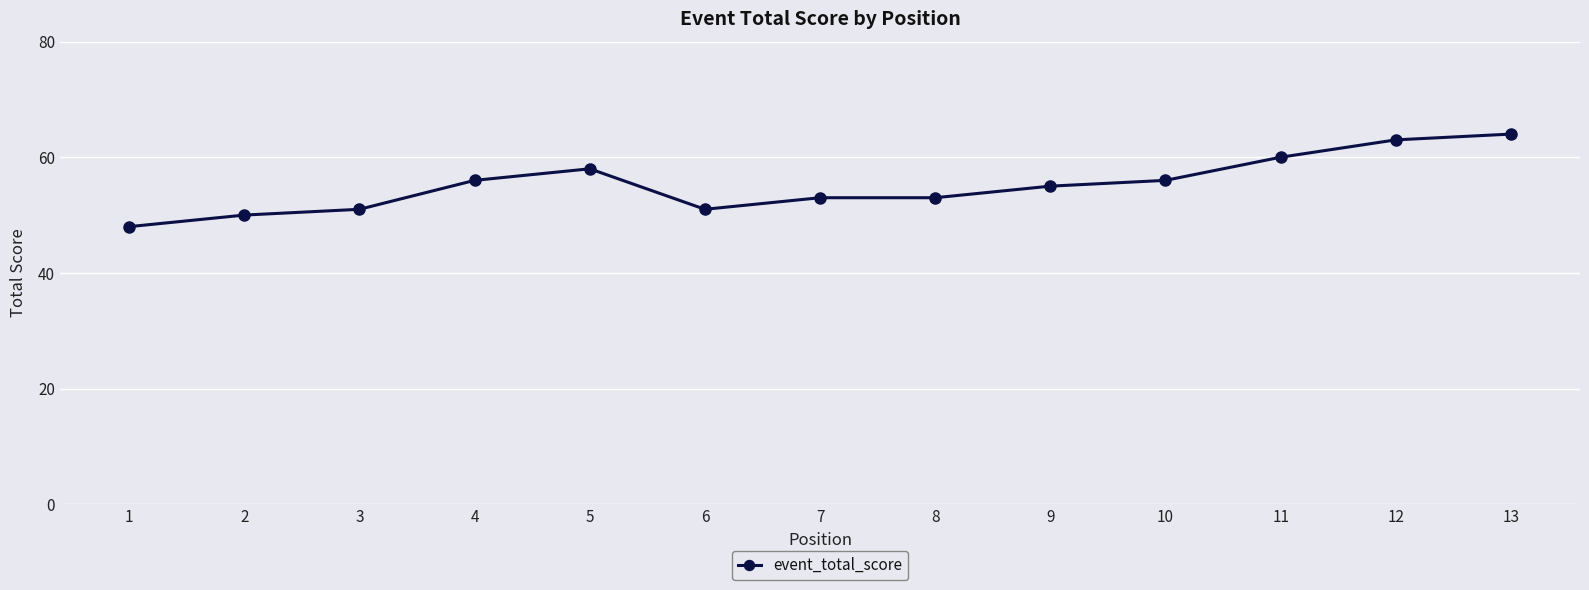

At which category does the chart reach its minimum across all series?

1